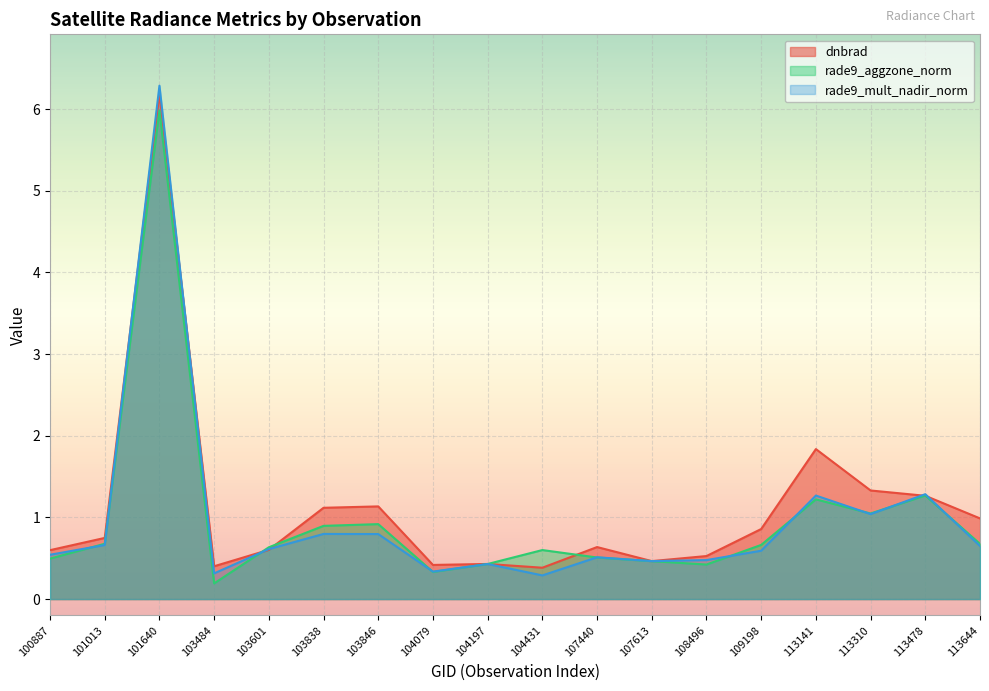

What is the approximate value of dnbrad at 113310?

1.3